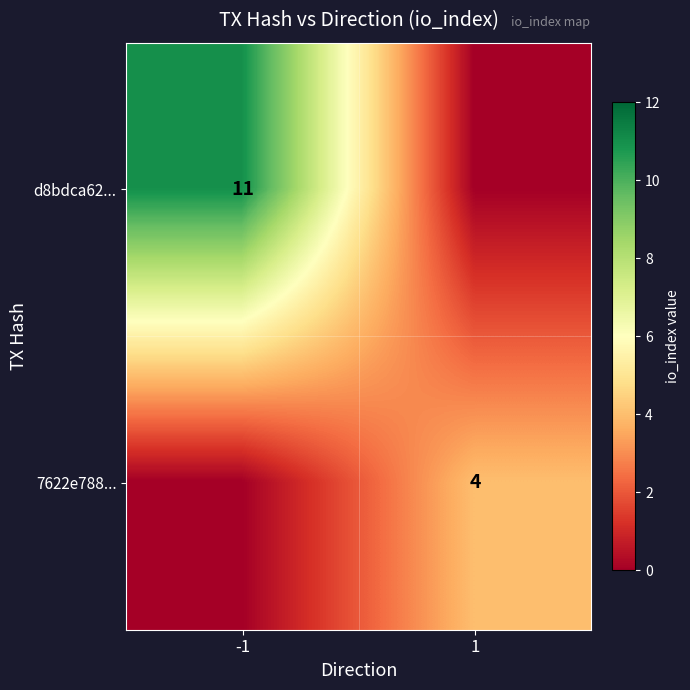

Is it true that 7622e788... equals 4 at 1?

True